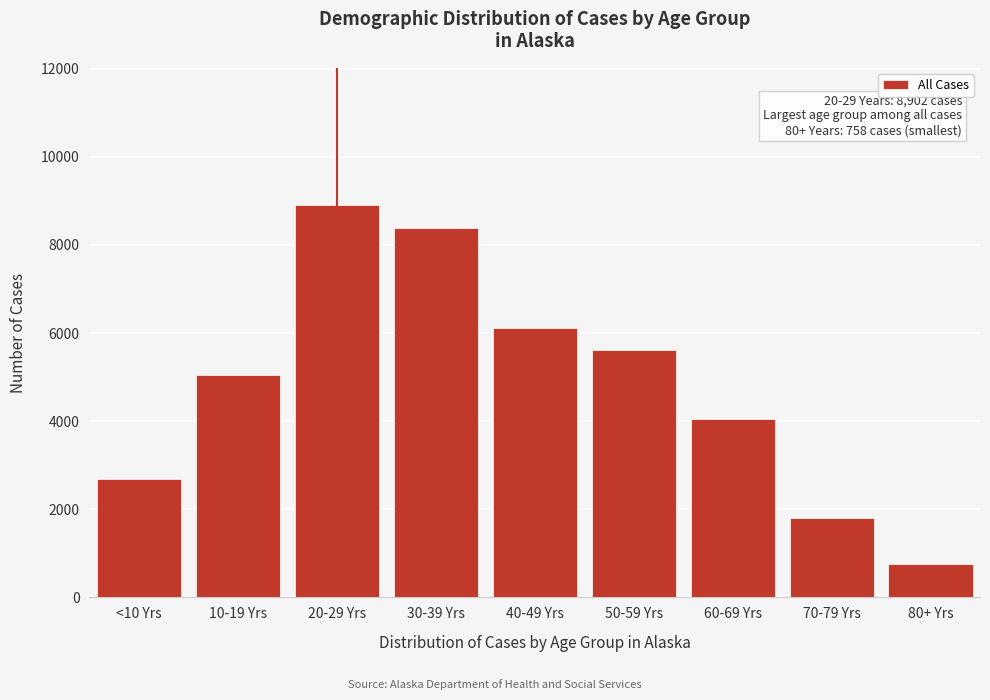

Reading left to right, list all the values displayed in this chart.

2681	5049	8902	8381	6111	5621	4055	1803	758